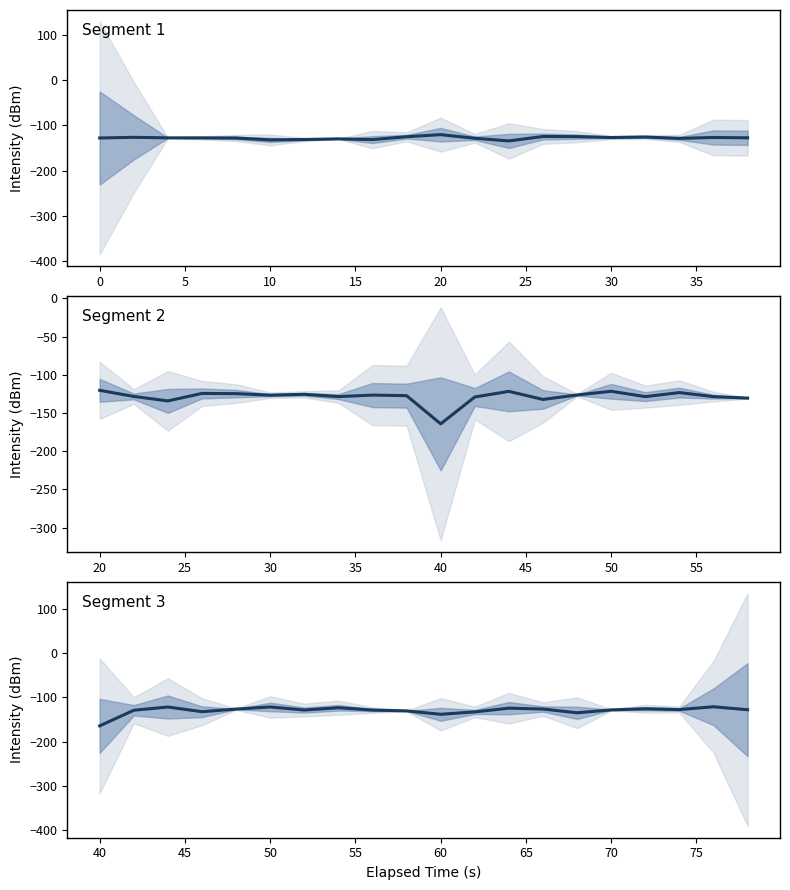

At how many categories does at least one series exceed -146?

20